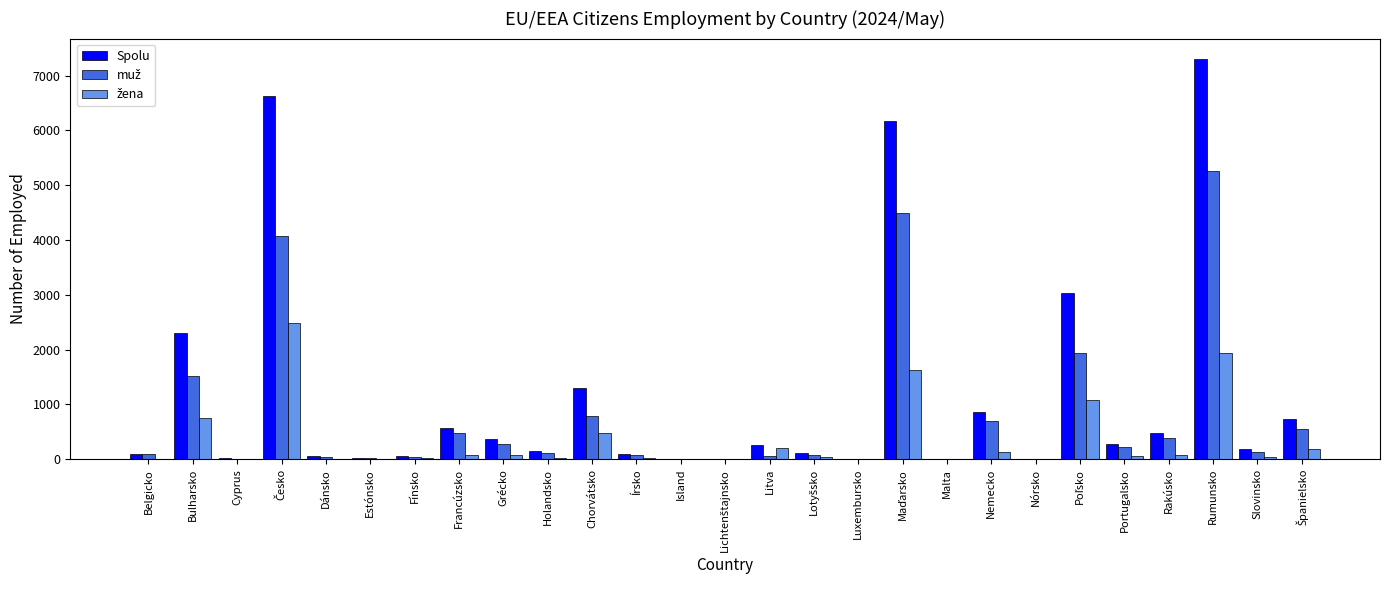

What is the greatest value displayed?

7311